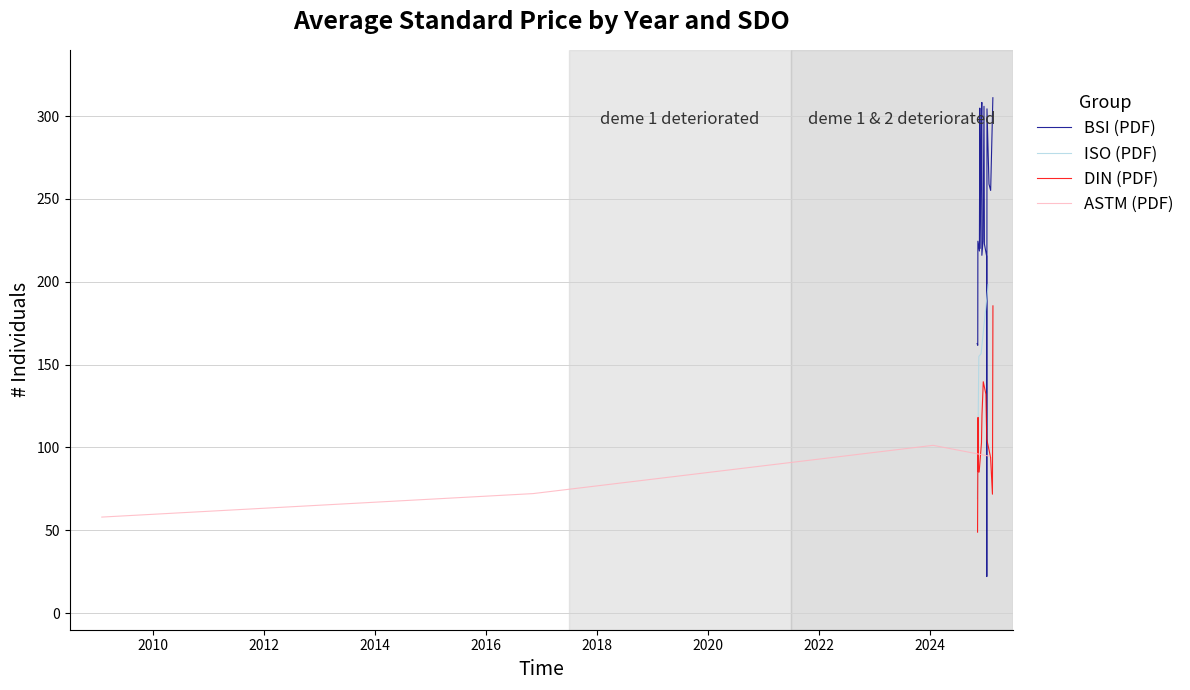

What is the maximum value for BSI (PDF)?

311.1